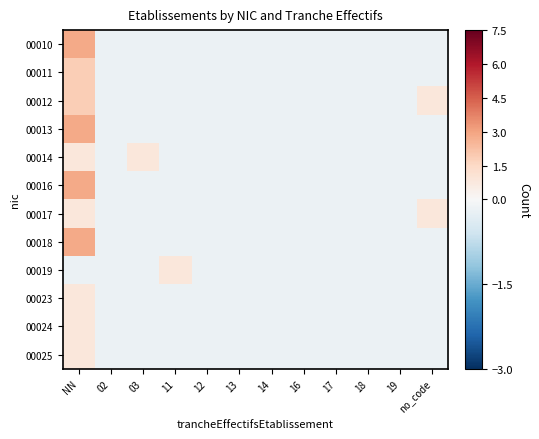

List the series in order of their peak value, lowest first.

00014, 00017, 00019, 00023, 00024, 00025, 00011, 00012, 00010, 00013, 00016, 00018